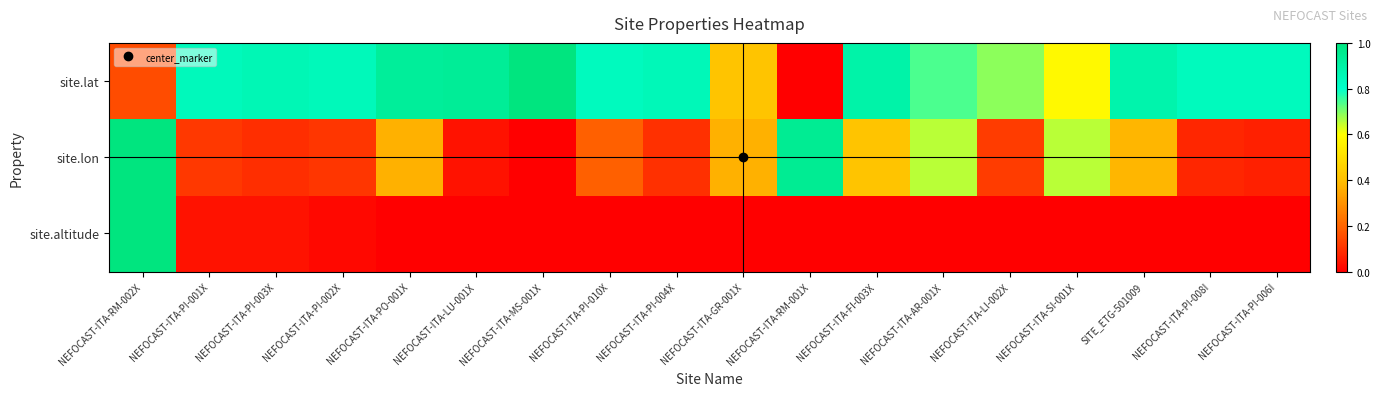

What is the difference between the highest and lowest values at NEFOCAST-ITA-PI-008I?

0.8